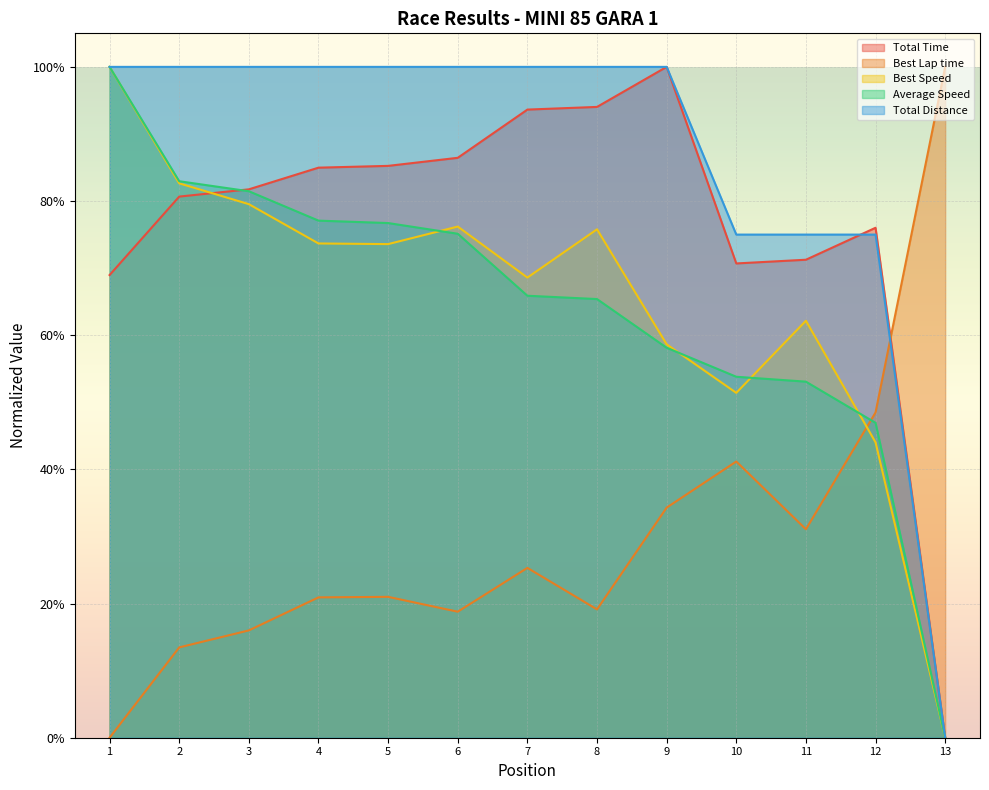

At how many categories does at least one series exceed 0?

13